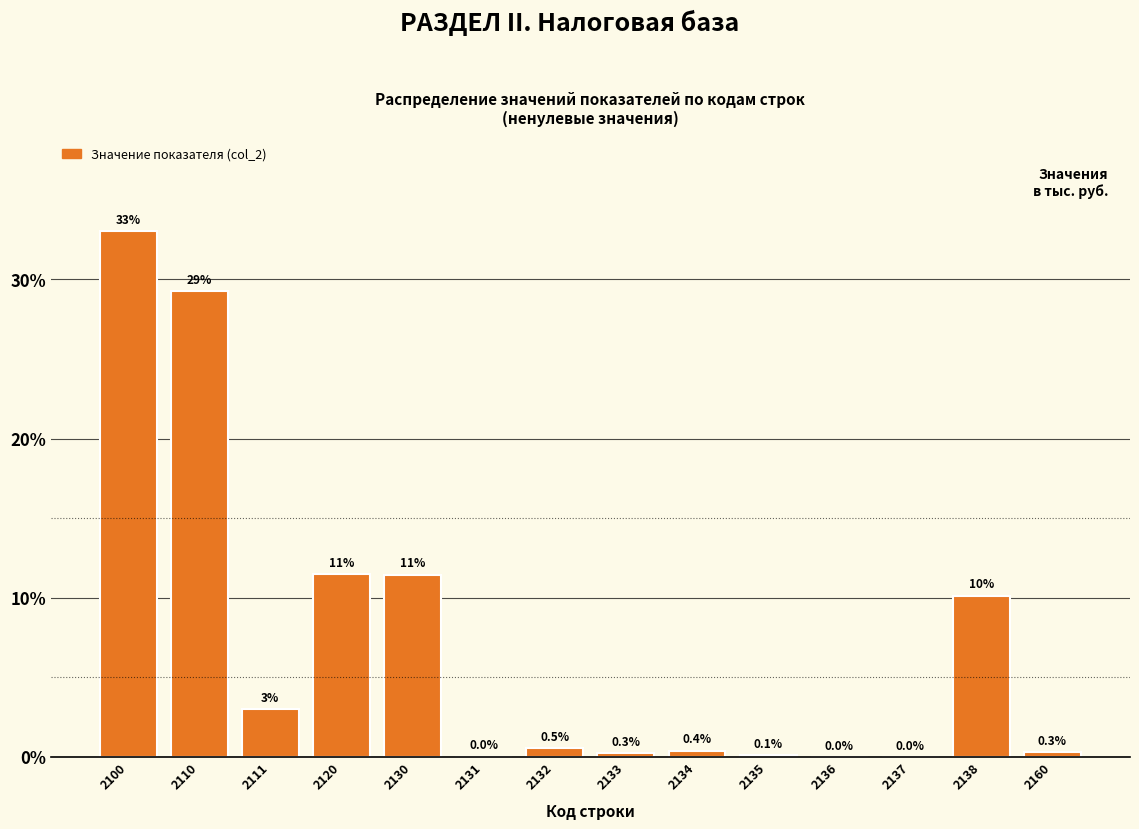

Between 2130 and 2111, which is larger?

2130